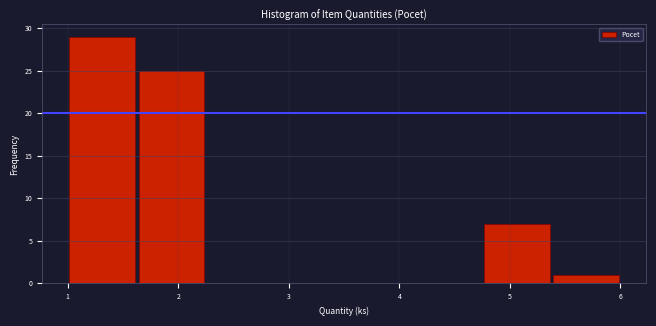

What is the height of the bar covering 1.6 to 2.3 on the x-axis? Neither the bar edges nor the heights are printed on the chart, so give them approximately, as read against the axes.

25